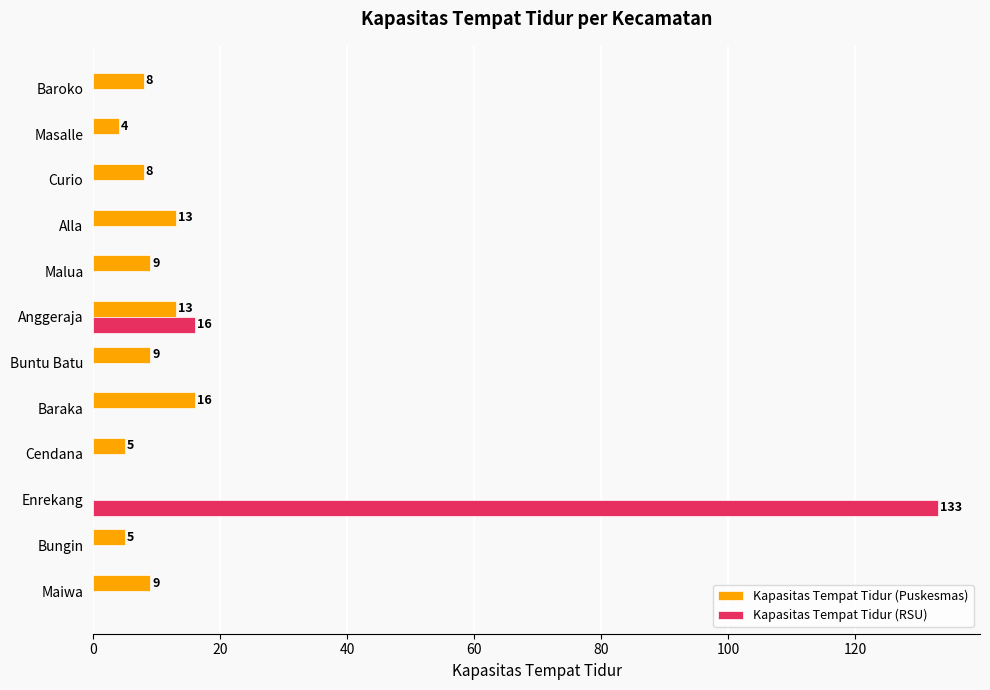

The Kapasitas Tempat Tidur (Puskesmas) series shows 8 at Baroko. True or false?

True